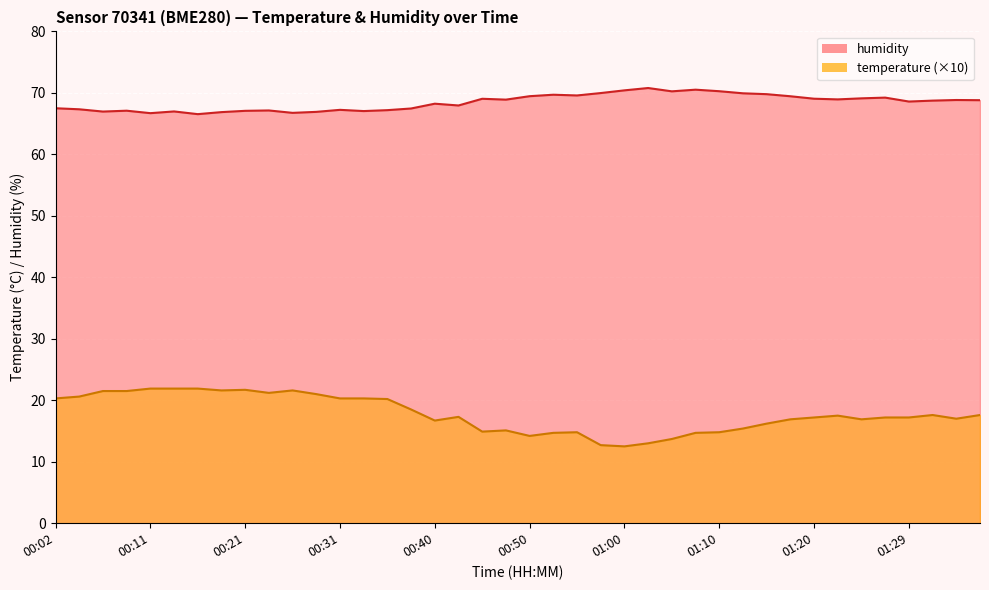

At which category does the chart reach its minimum across all series?

01:00